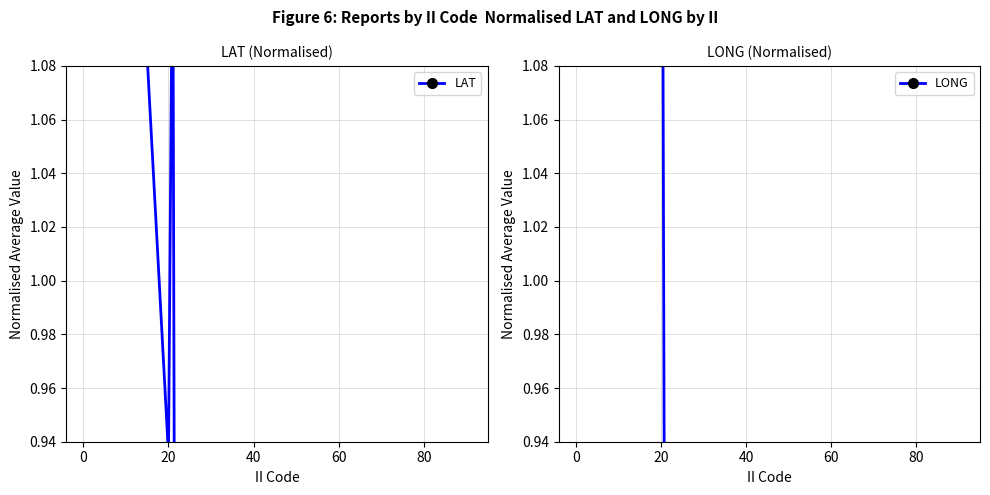

After their last crossing, which series has the higher values: LAT or LONG?

LAT